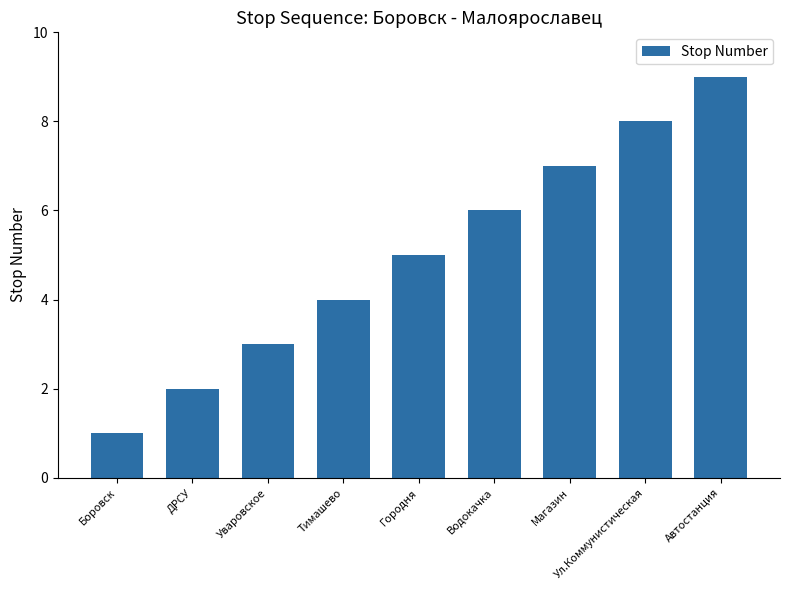

What is the label of the 8th bar from the right?

ДРСУ